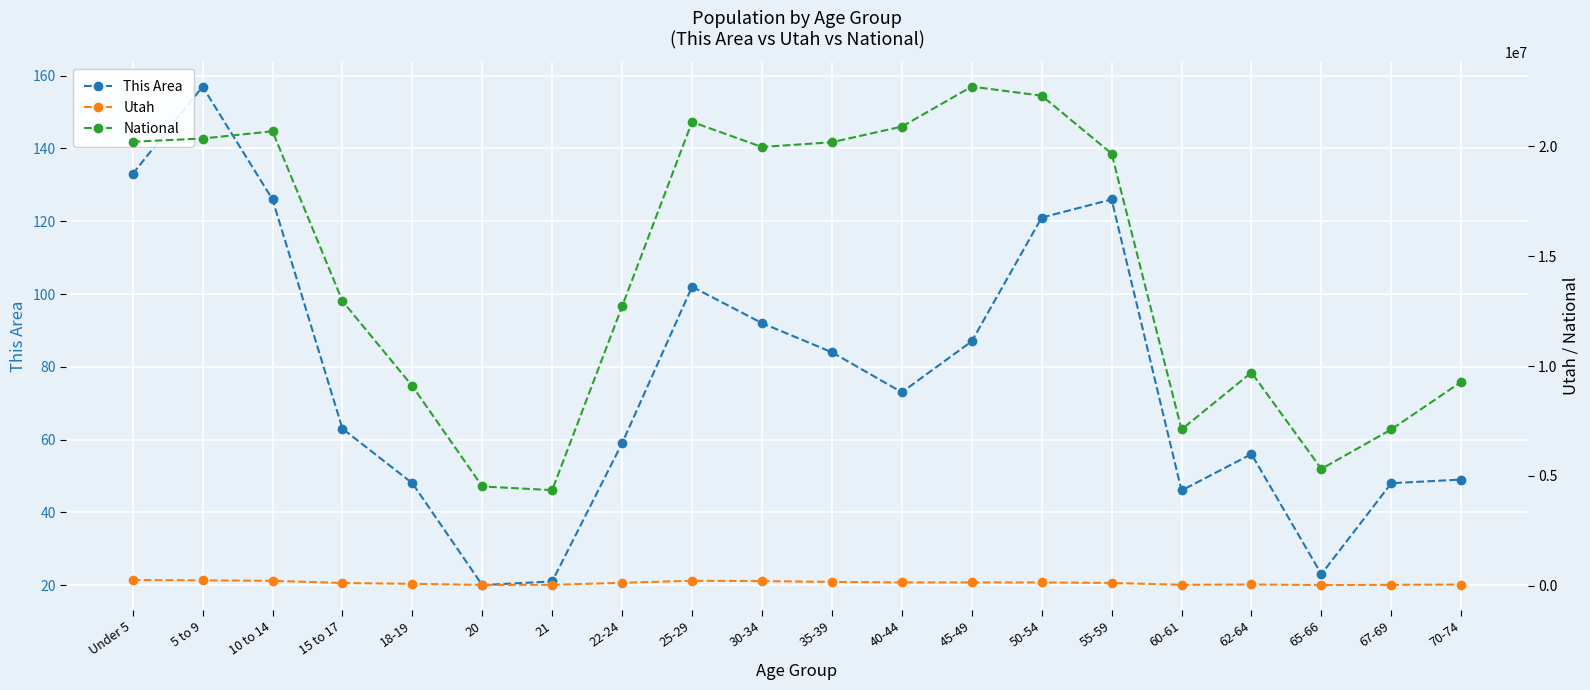

At which category does National reach its first local peak?

10 to 14